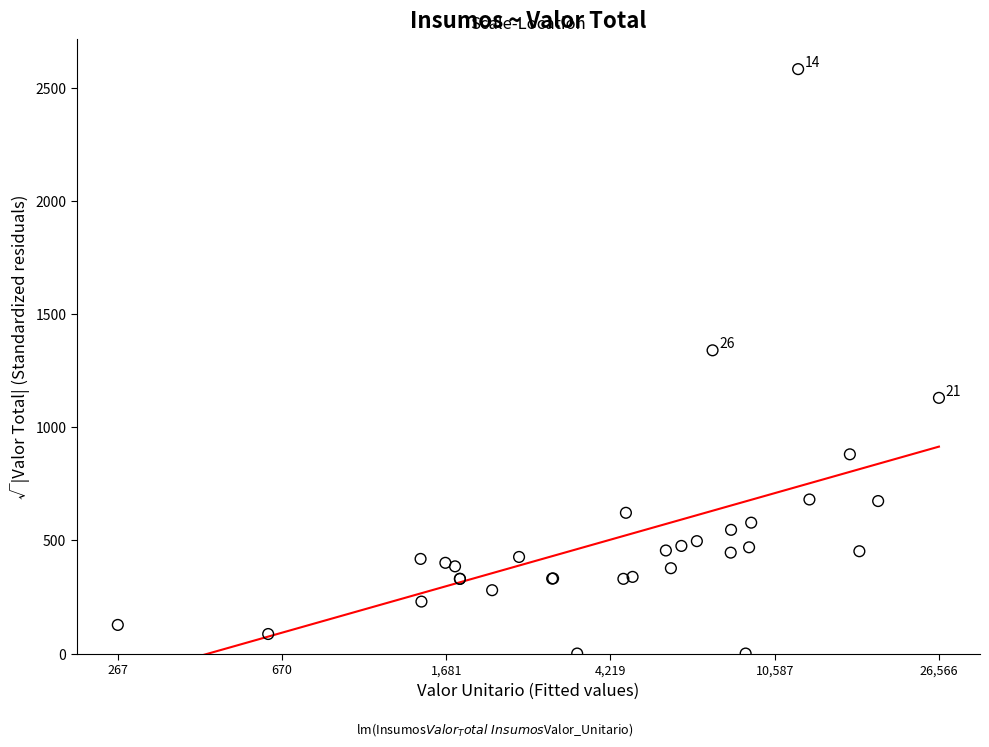

What Y value in the scatter plot is closest to 1290?

1339.2